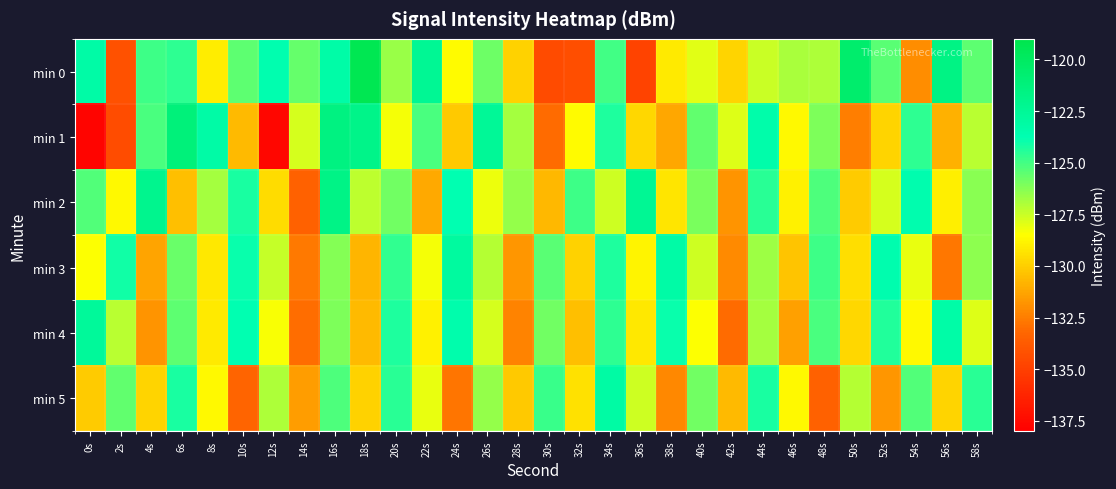

At how many categories does at least one series exceed -122?

5